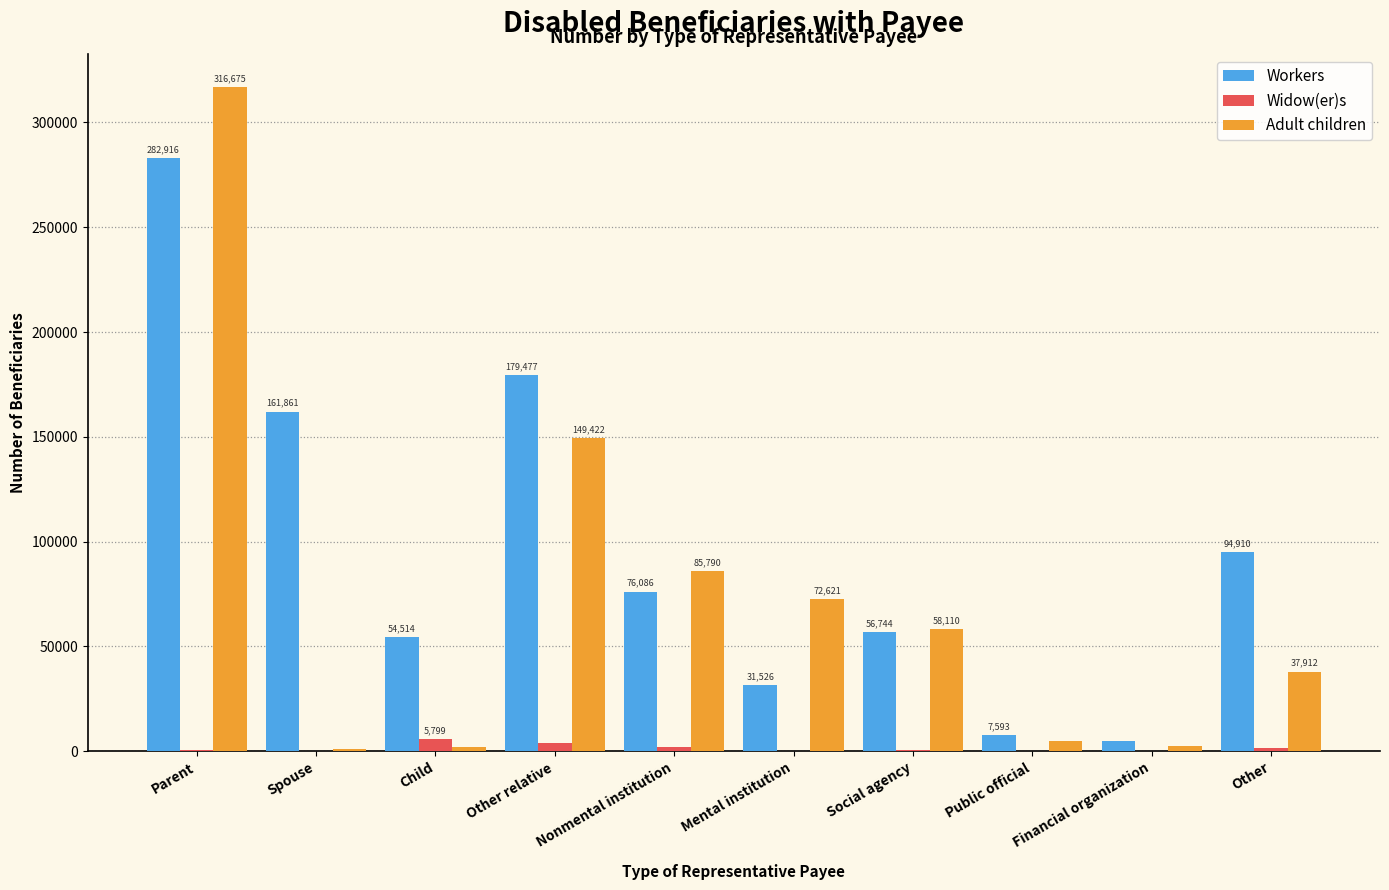

What is the sum of all Widow(er)s values?

15309